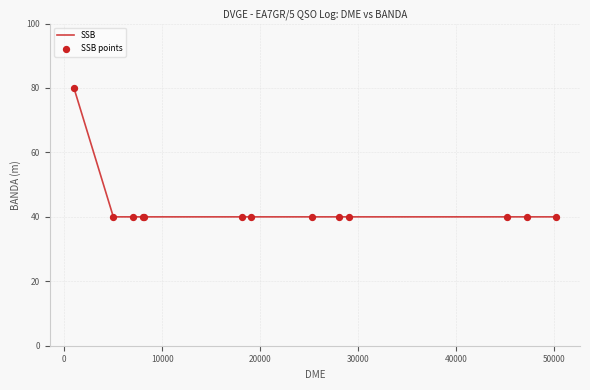

What is the smallest value displayed?

40